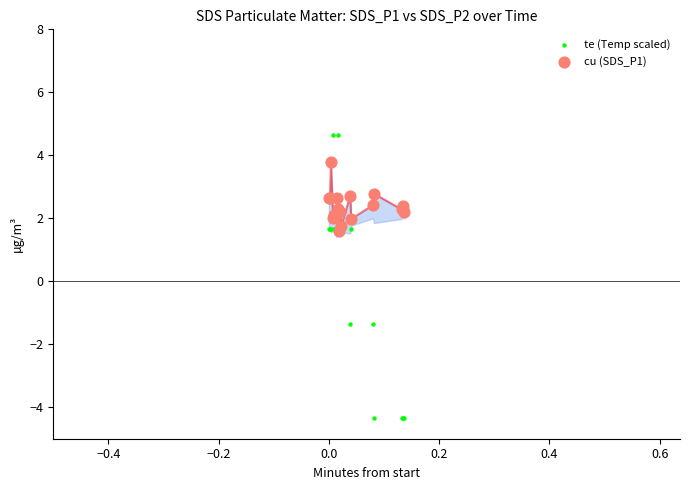

At how many categories does at least one series exceed 4?

2